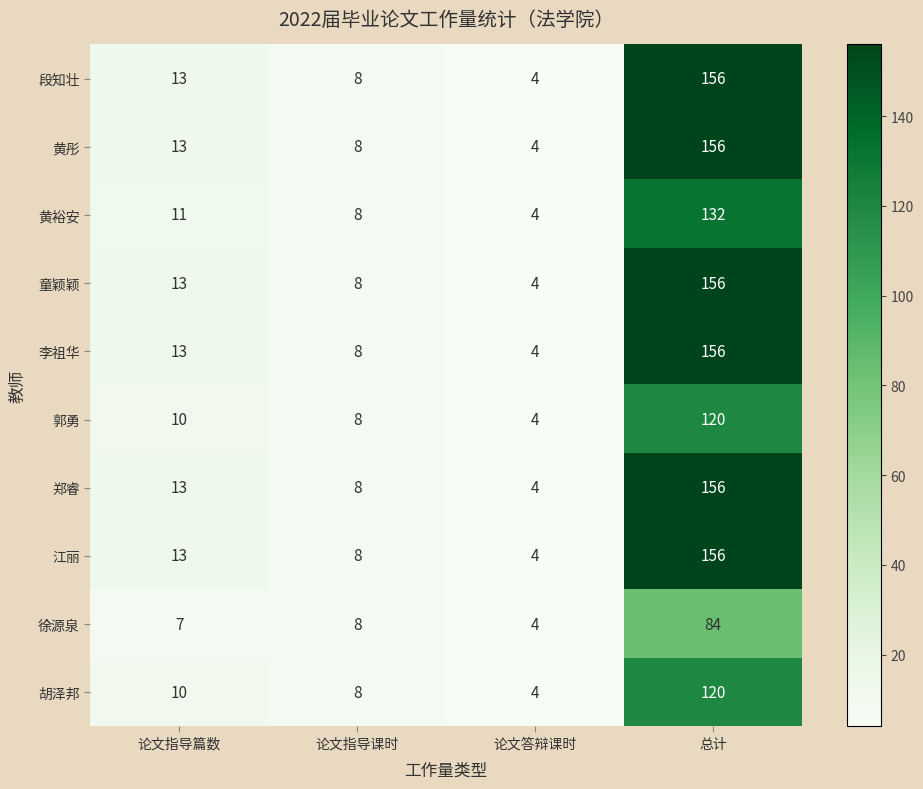

What is the lowest value of the 段知壮 series?

4